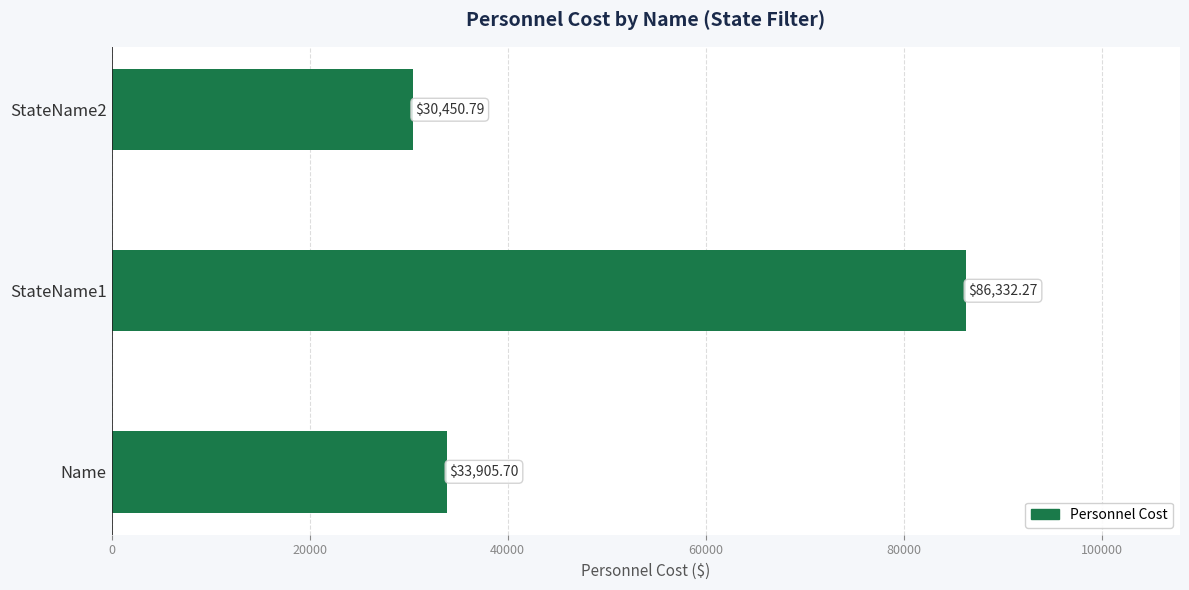

Rank the categories by value from highest to lowest.

StateName1, Name, StateName2